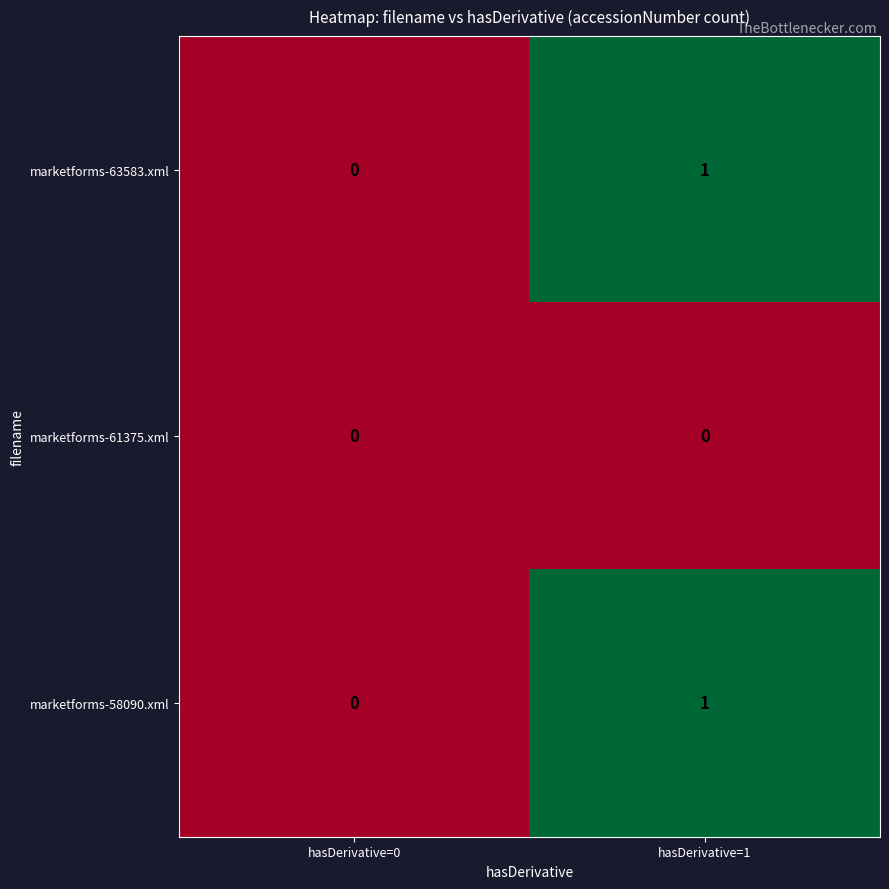

Reading right to left, list all the values displayed in this chart.

marketforms-63583.xml: hasDerivative=1=1	hasDerivative=0=0
marketforms-61375.xml: hasDerivative=1=0	hasDerivative=0=0
marketforms-58090.xml: hasDerivative=1=1	hasDerivative=0=0